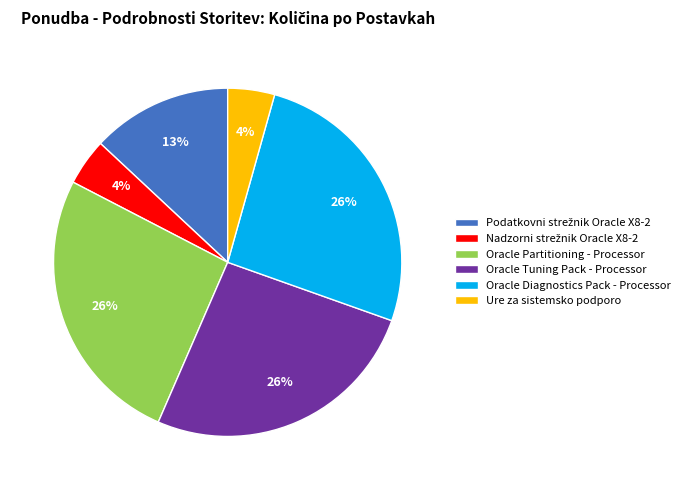

What is the ratio of the value at Oracle Tuning Pack - Processor to the value at Oracle Partitioning - Processor?

1.0